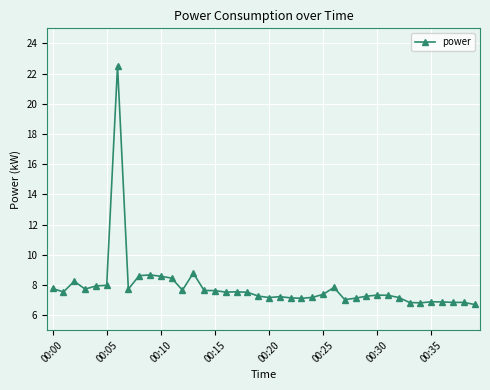

What is the value of the 7th point from the left?

22.5